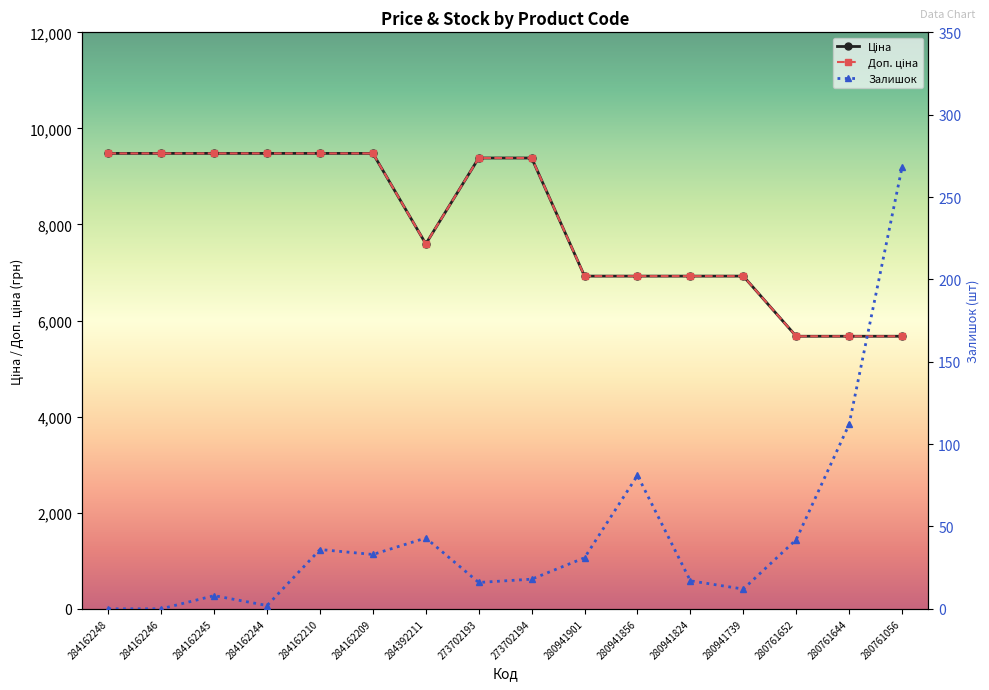

Rank the series at 280941824 from highest to lowest value.

Ціна, Доп. ціна, Залишок